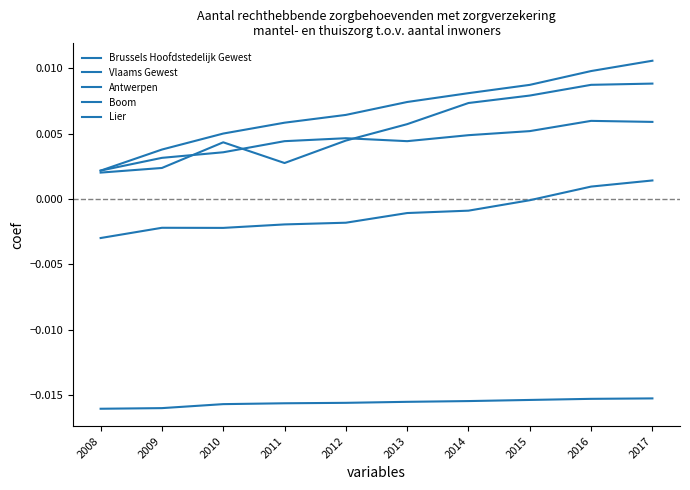

Does the chart display data point markers on the line(s)?

No